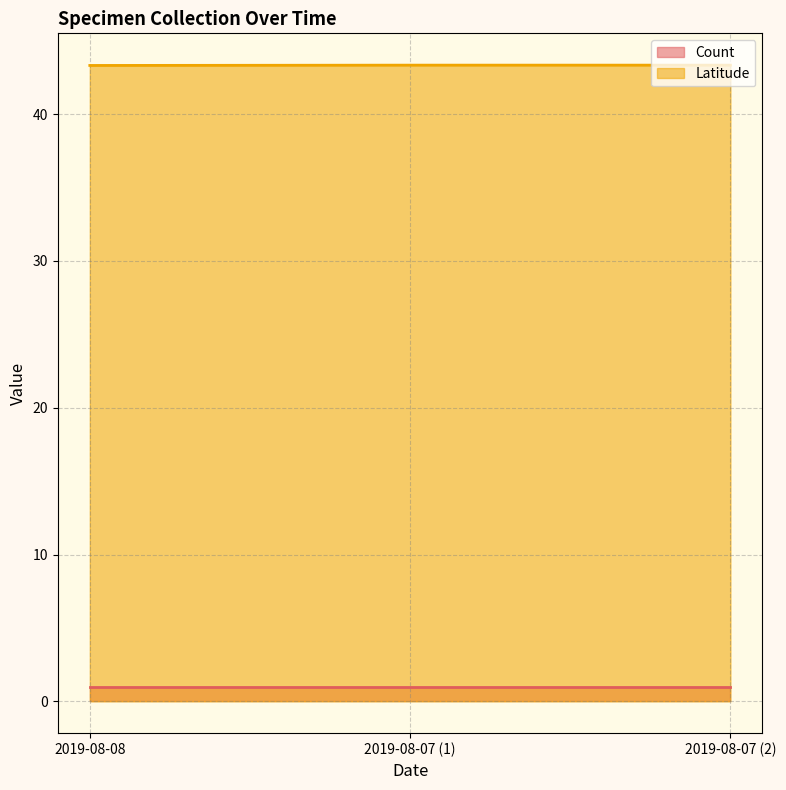

What is the sum of all values?

130.0